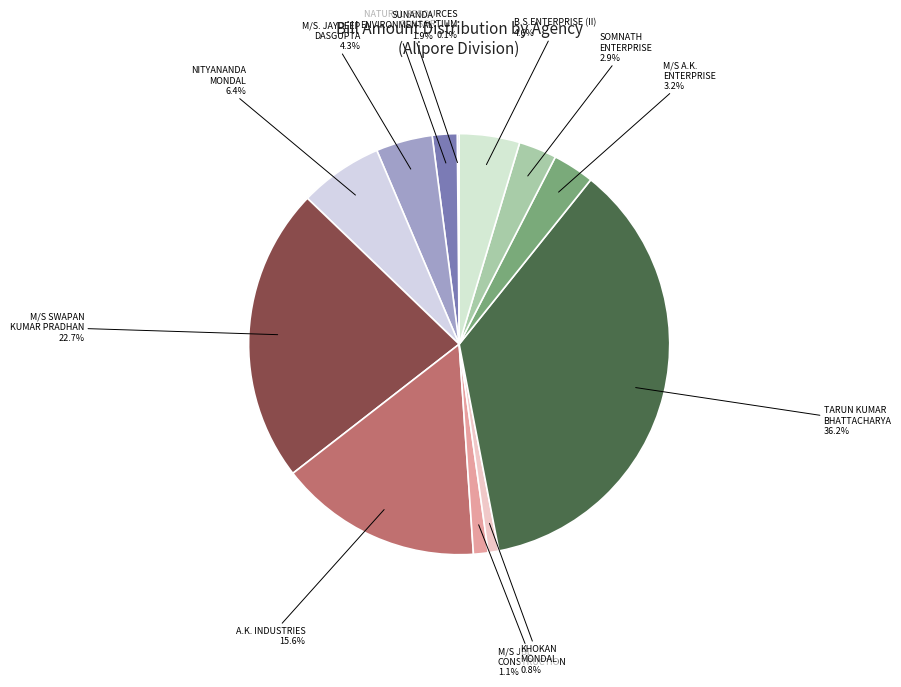

How many segments does this pie chart have?

12